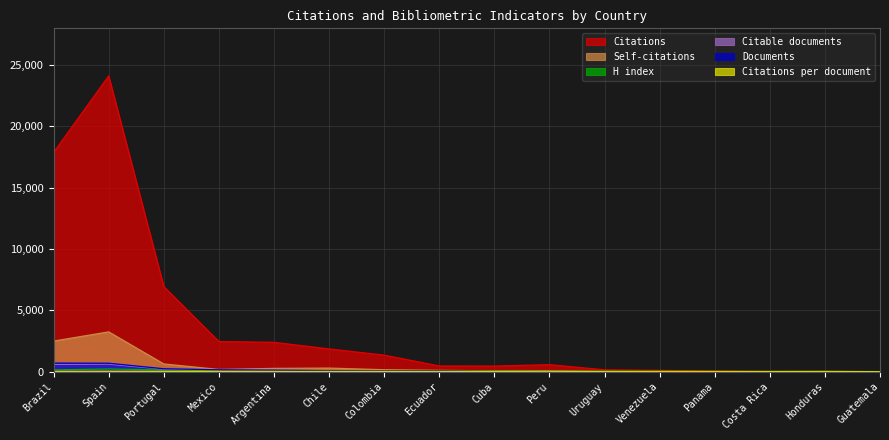

How many interior local peaks does the Citable documents series have?

1